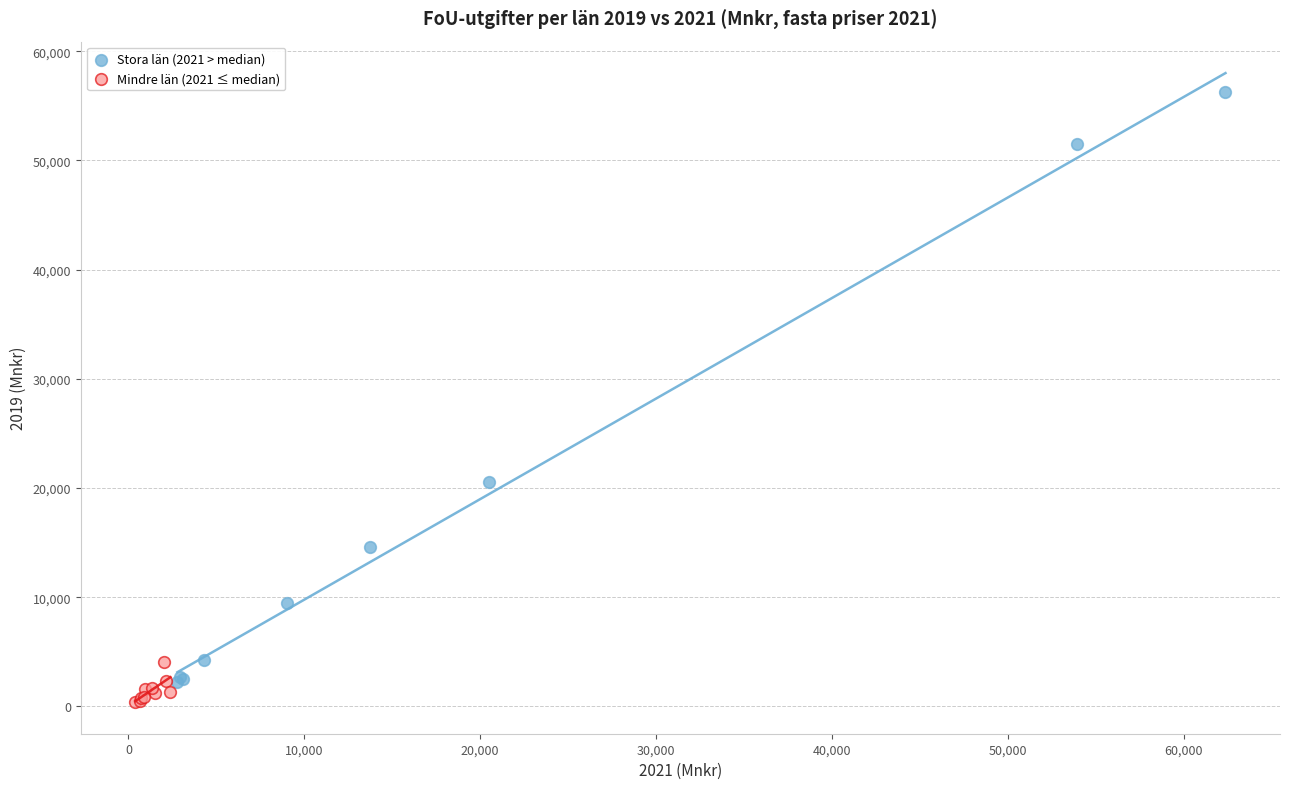

Which series has the widest spread of Y values?

Stora län (2021 > median)